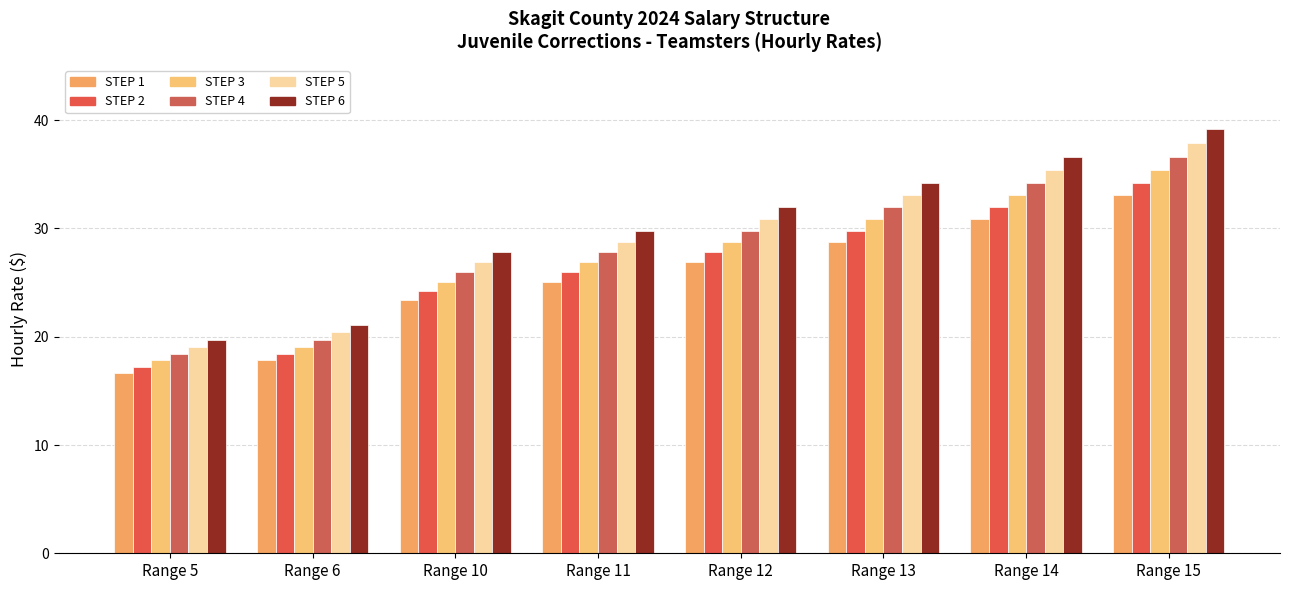

Rank the series by their maximum value, from highest to lowest.

STEP 6, STEP 5, STEP 4, STEP 3, STEP 2, STEP 1